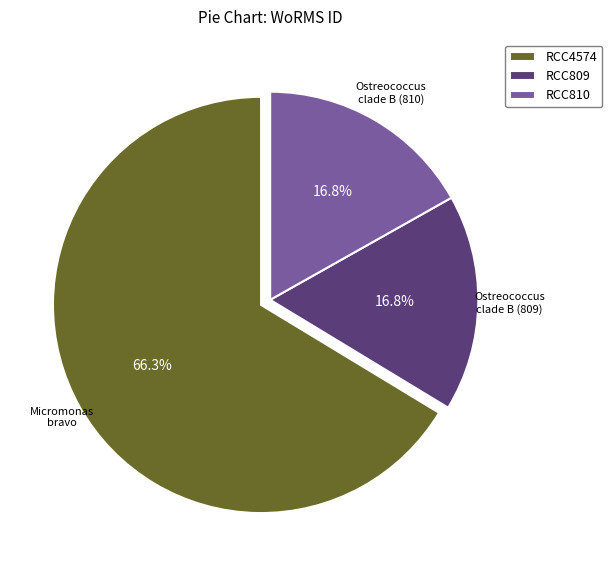

What is the ratio of the value at RCC809 to the value at RCC810?

1.0